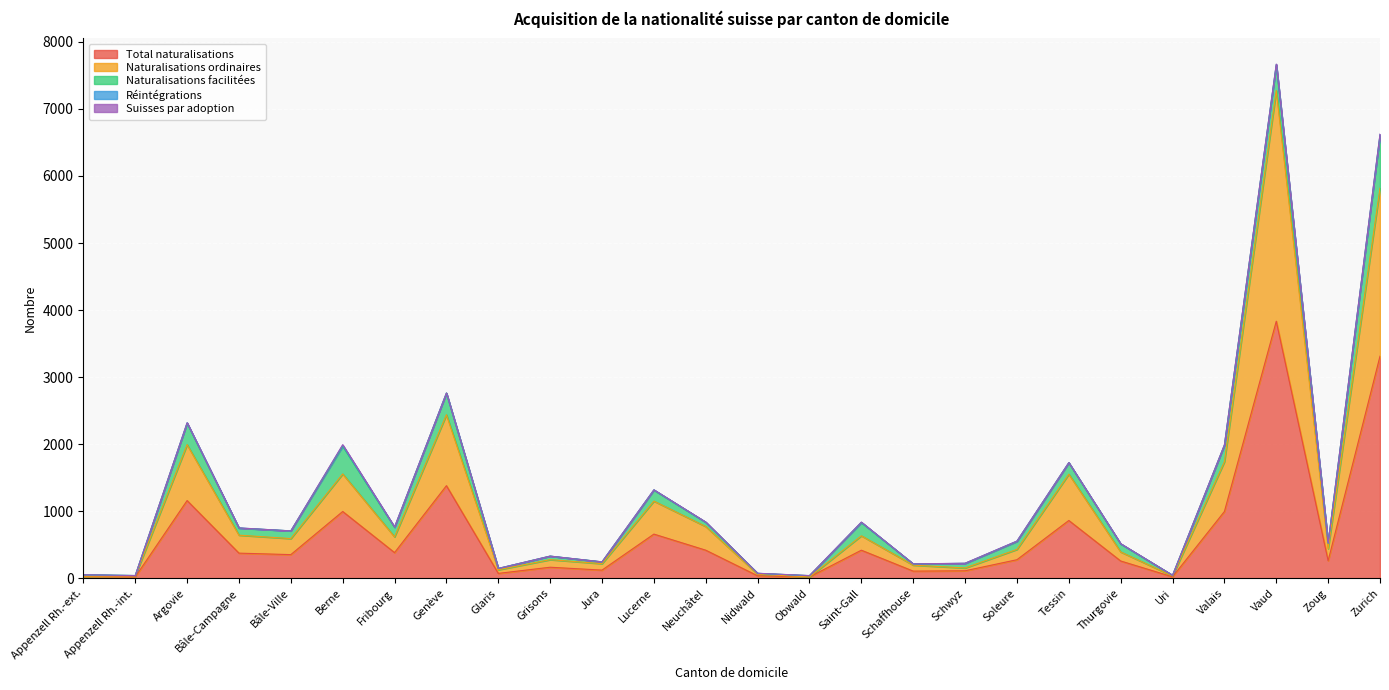

How many times do Réintégrations and Suisses par adoption cross each other?

3